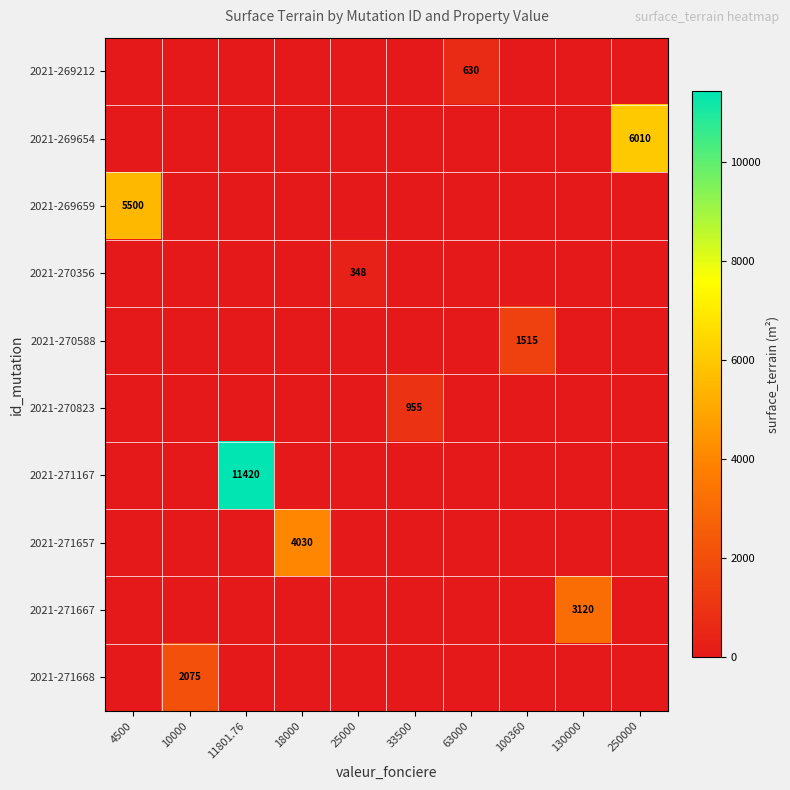

Is it true that 2021-271657 equals 2687 at 18000?

False